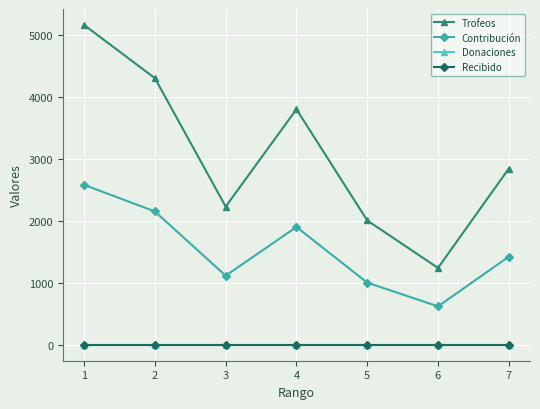

Where is Trofeos nearest to the value 3204?

7